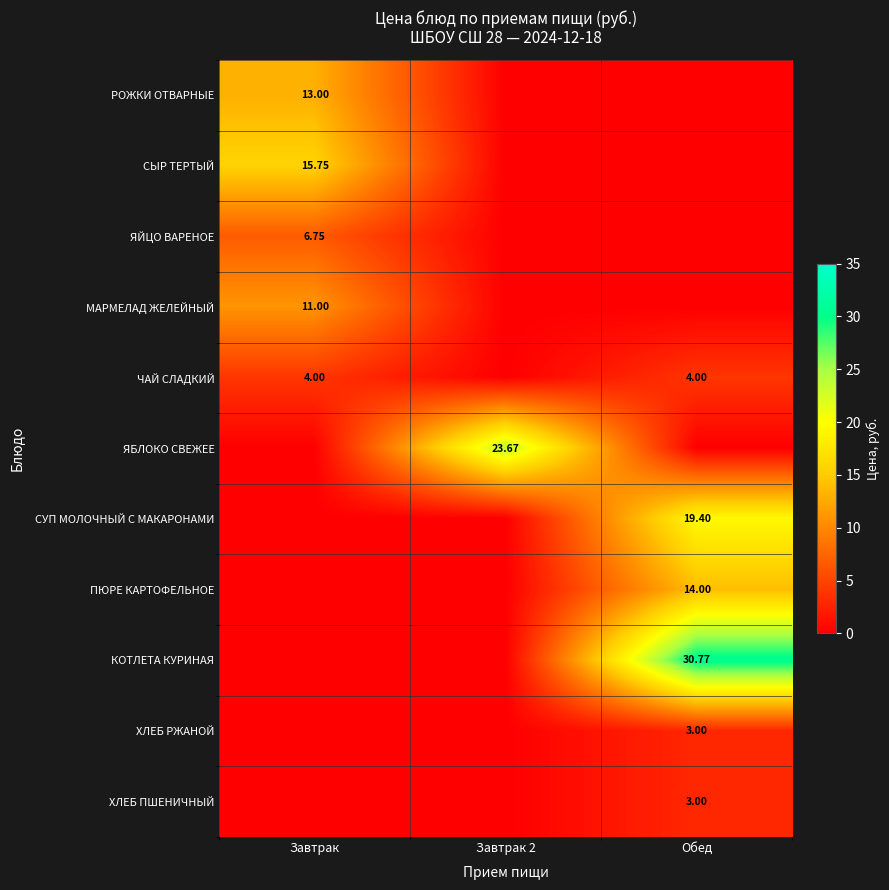

Is it true that ПЮРЕ КАРТОФЕЛЬНОЕ equals 22.7 at Обед?

False